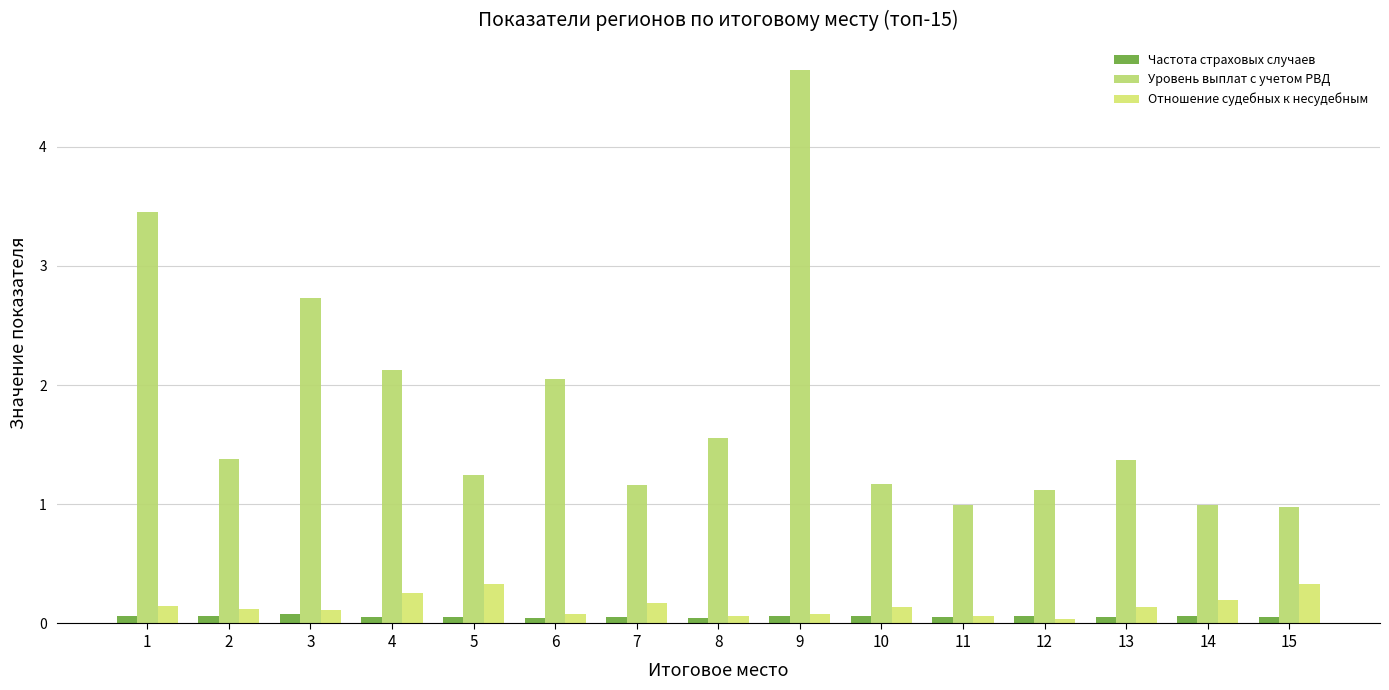

How many distinct data groups are displayed?

3